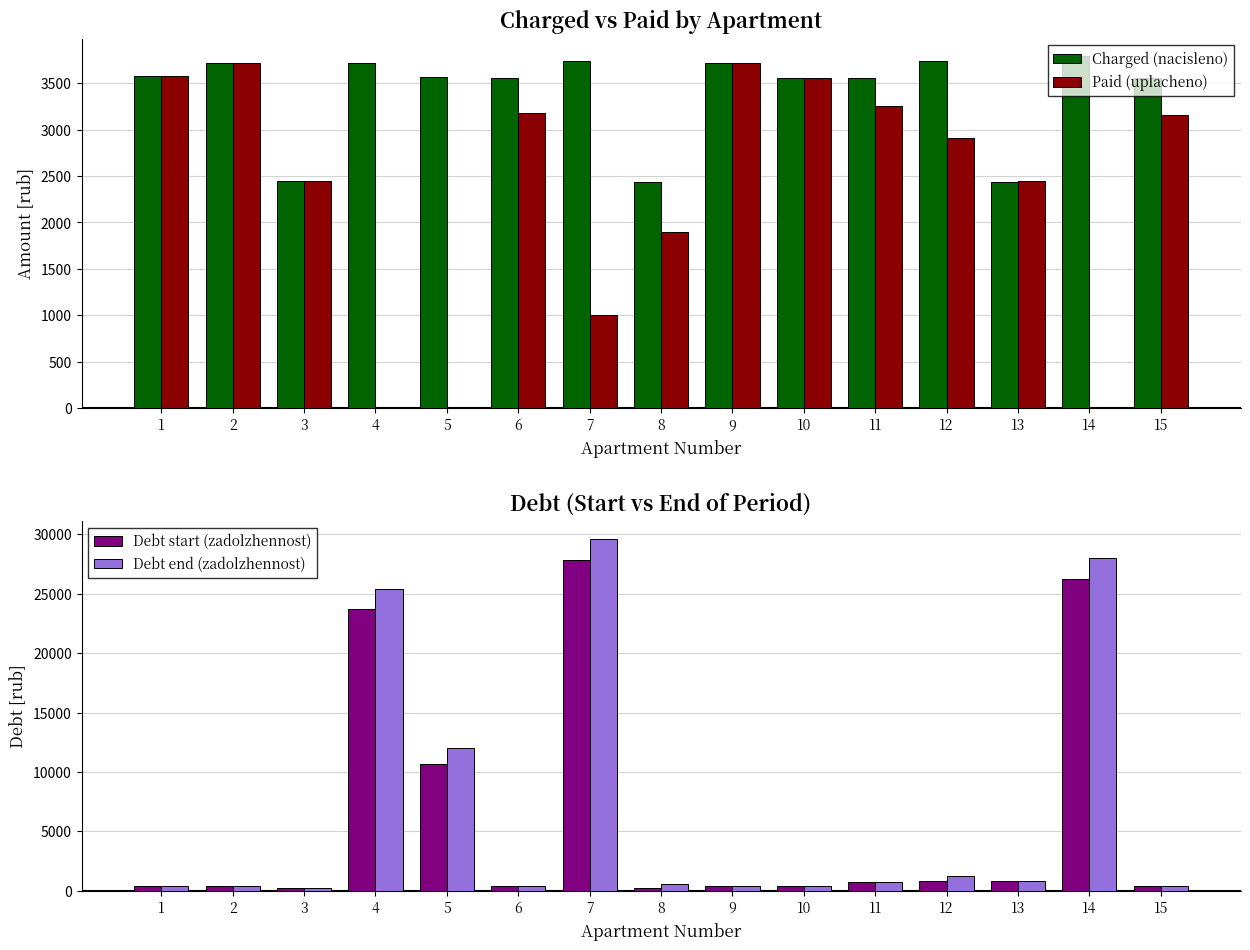

Is it true that Debt end (zadolzhennost) equals 237.4 at 10?

False